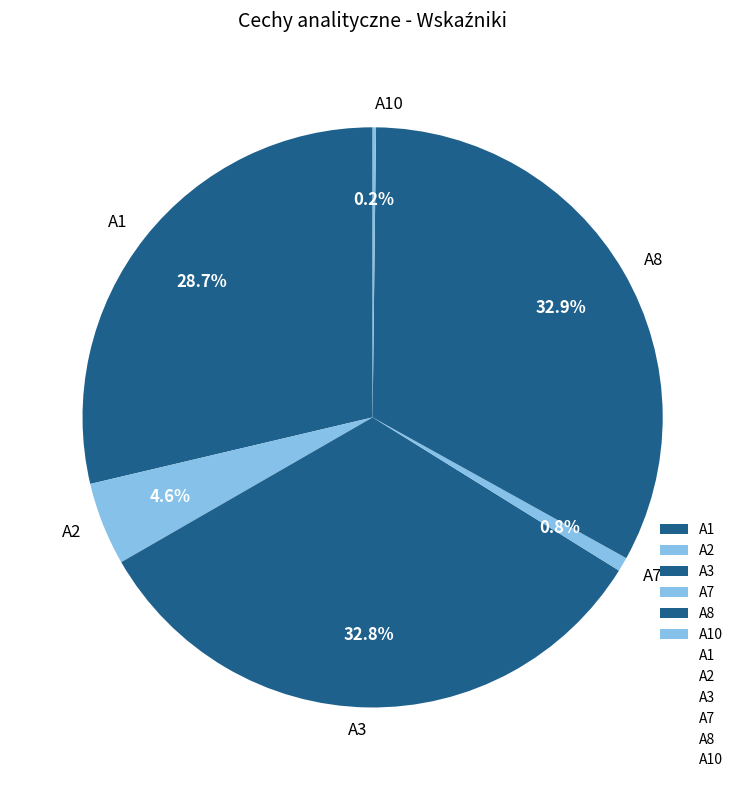

What portion of the pie excludes A3?

67.2%